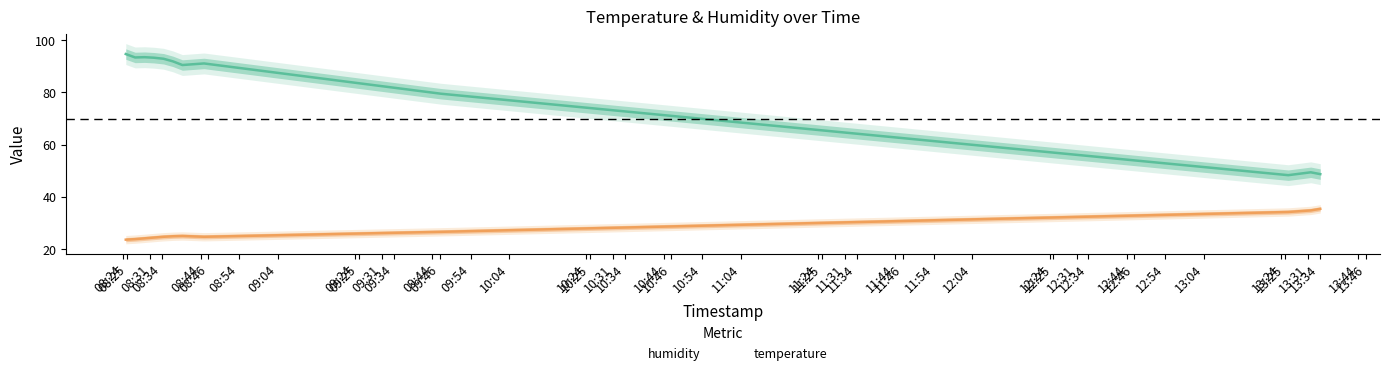

Is the value of temperature at 2022-09-01T08:34:24 greater than the value of humidity at 2022-09-01T09:46:19?

No